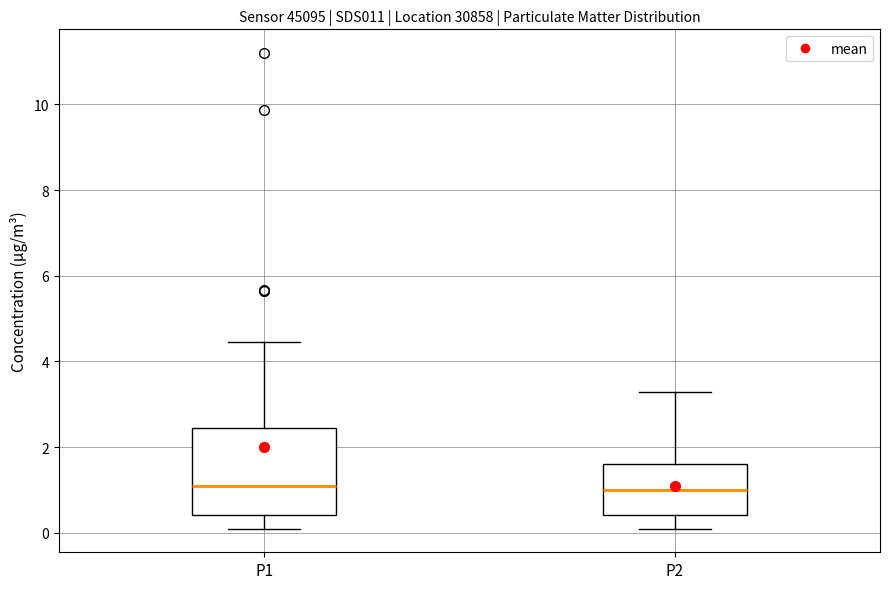

Reading left to right, read every box against the y-axis: the position of its median line, the range the box covers, and the ends of its whiskers. The values are not printed on the chart, so give them approximately, as read against the axis.

P1: median 1.0, box 0.4 to 2.4, whiskers 0.2 to 4.4
P2: median 1.0, box 0.4 to 1.6, whiskers 0.2 to 3.2